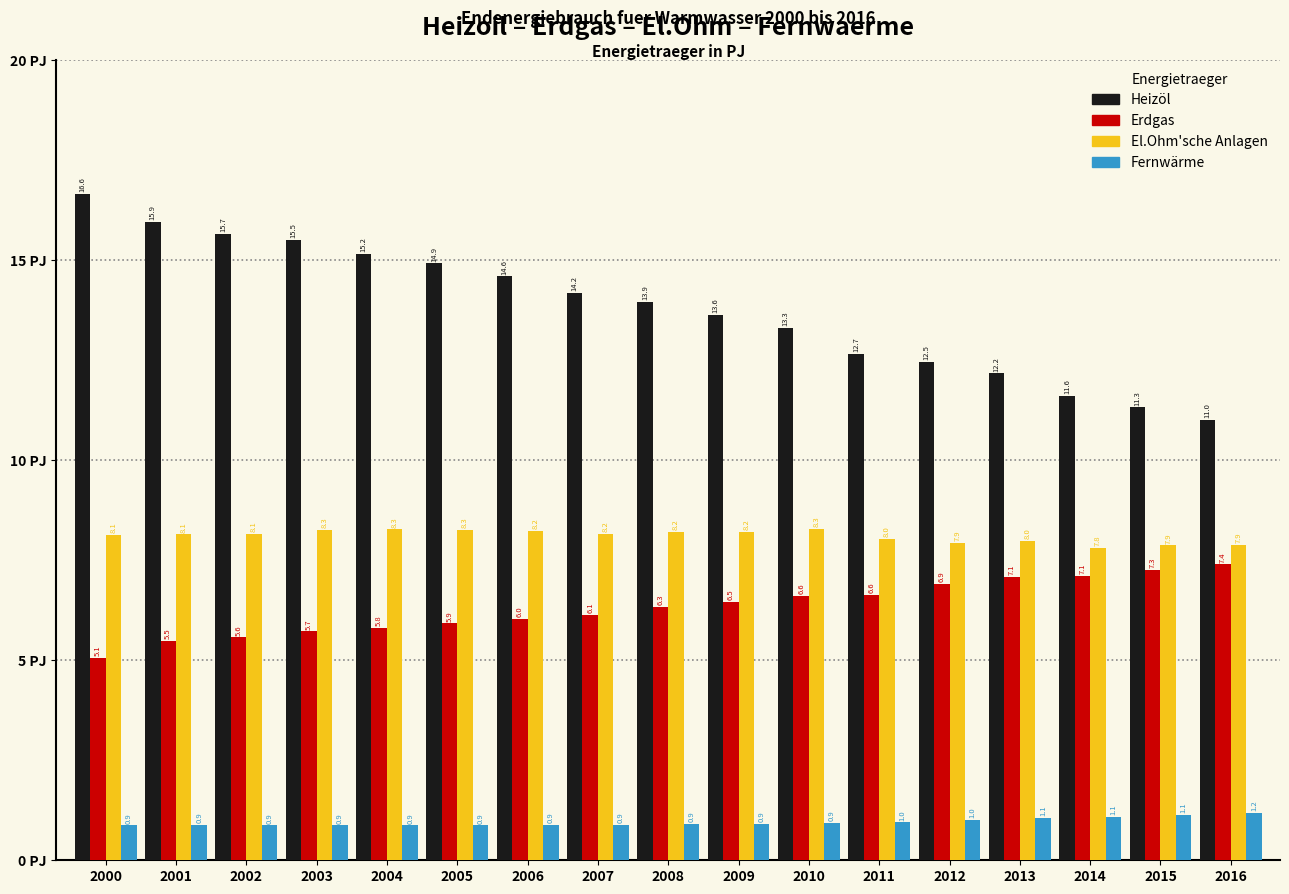

Reading left to right, transcribe all the data shown in this chart.

Heizöl: 2000=16.6	2001=15.9	2002=15.7	2003=15.5	2004=15.2	2005=14.9	2006=14.6	2007=14.2	2008=13.9	2009=13.6	2010=13.3	2011=12.7	2012=12.5	2013=12.2	2014=11.6	2015=11.3	2016=11.0
Erdgas: 2000=5.1	2001=5.5	2002=5.6	2003=5.7	2004=5.8	2005=5.9	2006=6.0	2007=6.1	2008=6.3	2009=6.5	2010=6.6	2011=6.6	2012=6.9	2013=7.1	2014=7.1	2015=7.3	2016=7.4
El.Ohm'sche Anlagen: 2000=8.1	2001=8.1	2002=8.1	2003=8.3	2004=8.3	2005=8.3	2006=8.2	2007=8.2	2008=8.2	2009=8.2	2010=8.3	2011=8.0	2012=7.9	2013=8.0	2014=7.8	2015=7.9	2016=7.9
Fernwärme: 2000=0.9	2001=0.9	2002=0.9	2003=0.9	2004=0.9	2005=0.9	2006=0.9	2007=0.9	2008=0.9	2009=0.9	2010=0.9	2011=1.0	2012=1.0	2013=1.1	2014=1.1	2015=1.1	2016=1.2